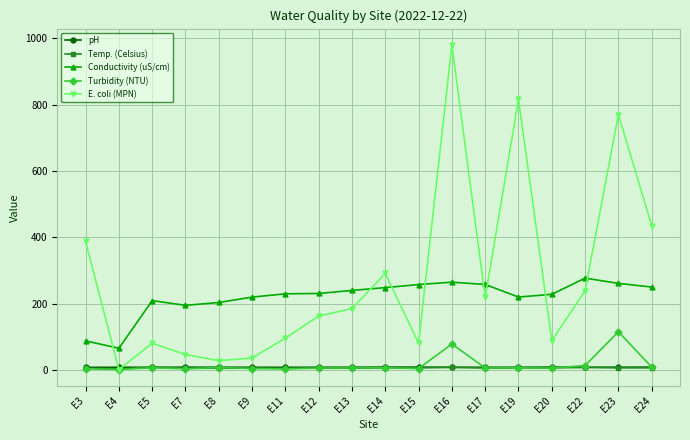

What is the sum of the pH values at E16 and E13?

16.0